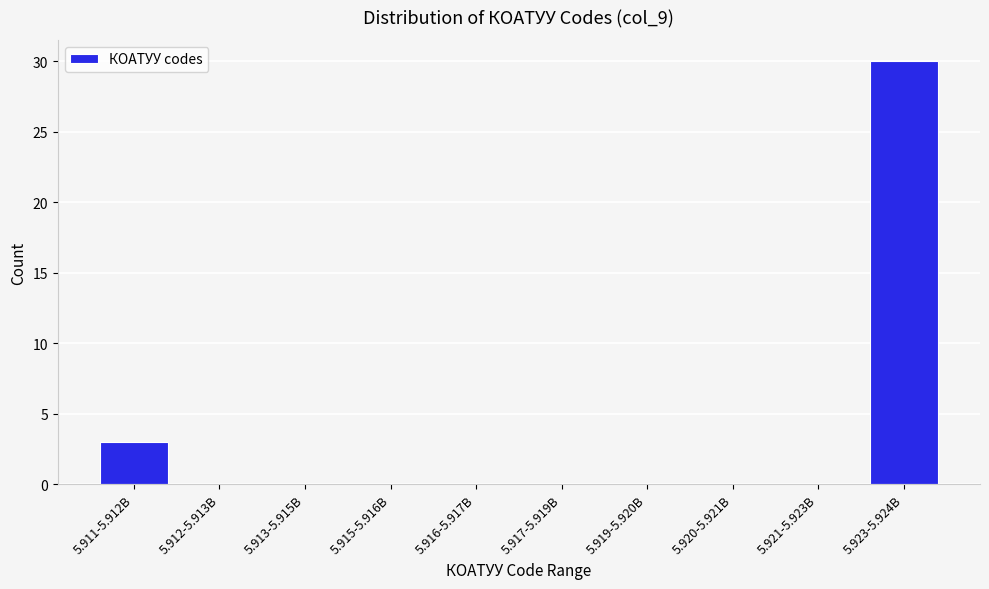

Reading right to left, list all the values displayed in this chart.

5.923-5.924B=30	5.921-5.923B=0	5.920-5.921B=0	5.919-5.920B=0	5.917-5.919B=0	5.916-5.917B=0	5.915-5.916B=0	5.913-5.915B=0	5.912-5.913B=0	5.911-5.912B=3